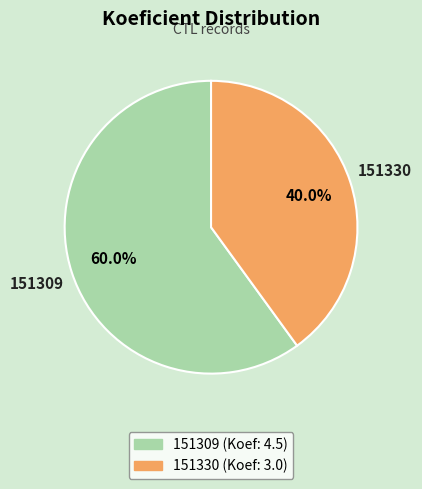

To the nearest percent, what is the combined percentage of 151330 and 151309?

100%